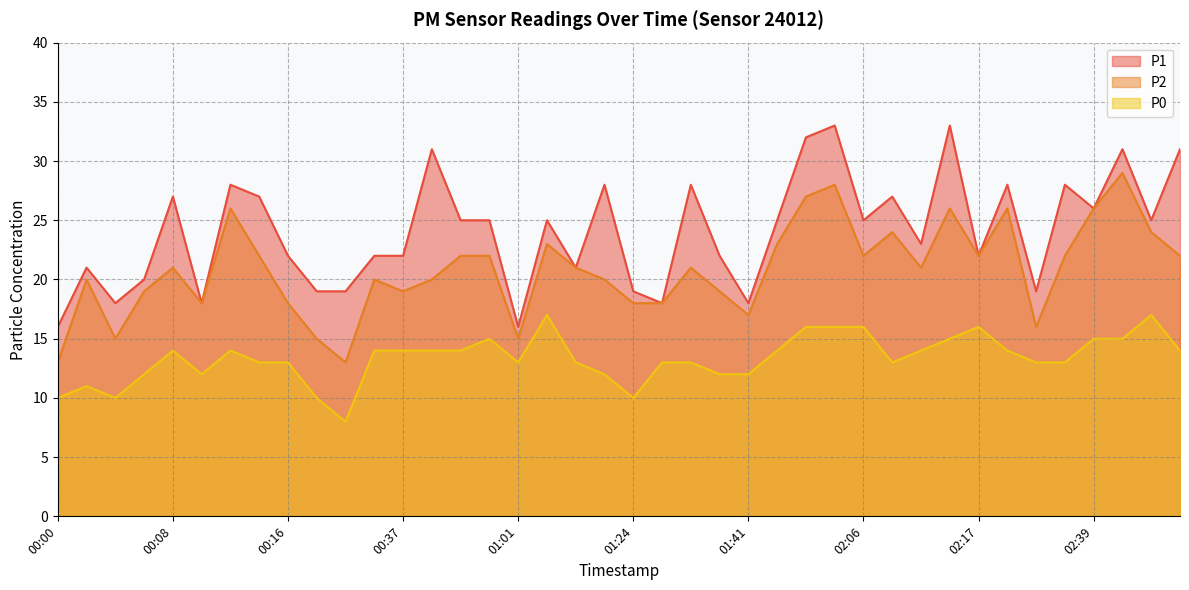

Which series has the largest total across all categories?

P1